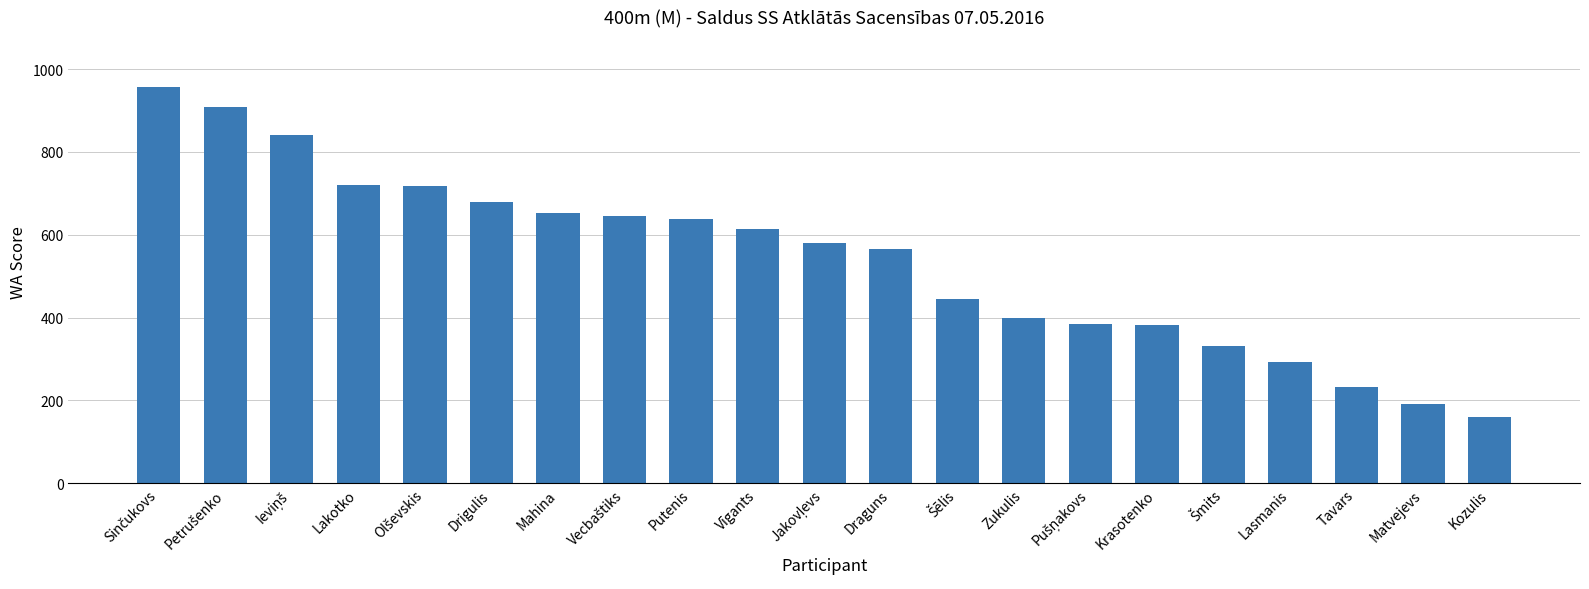

What is the minimum value shown in the chart?

161